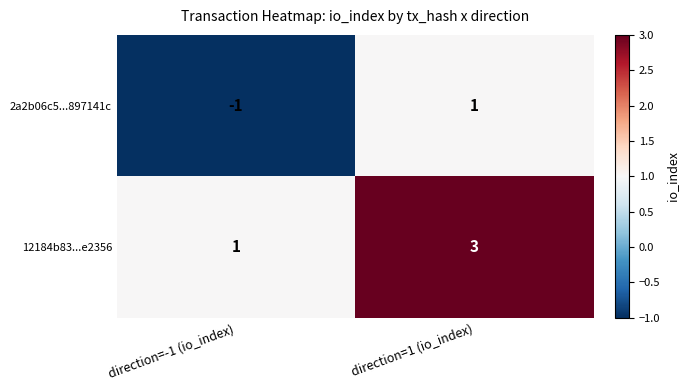

List the labels in order of 12184b83...e2356 value, smallest first.

direction=-1 (io_index), direction=1 (io_index)